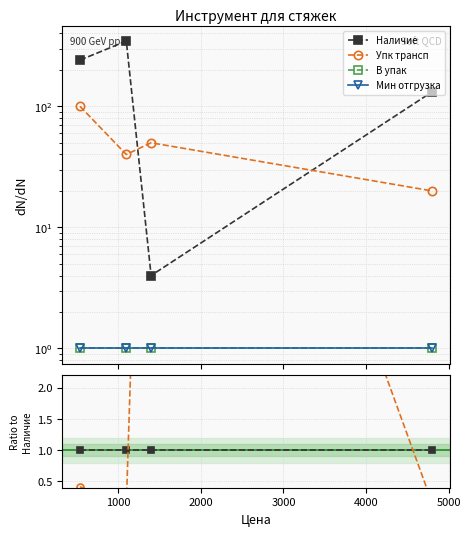

True or false: Наличие and Упк трансп intersect in this chart.

True